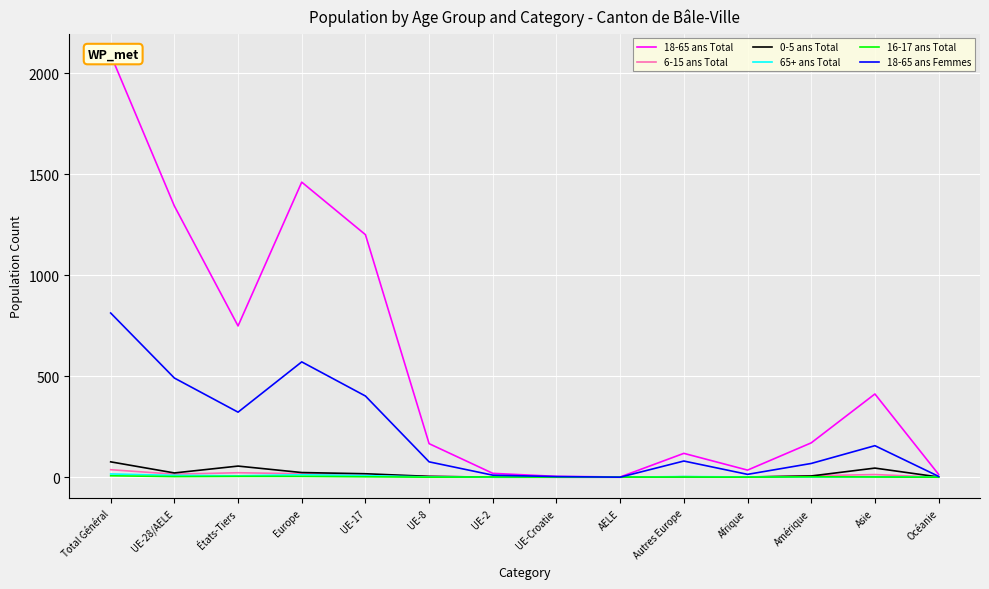

Reading left to right, list all the values displayed in this chart.

18-65 ans Total: 2092	1343	749	1461	1201	166	19	4	1	118	35	170	412	14
6-15 ans Total: 37	15	22	17	11	4	0	0	0	2	0	7	13	0
0-5 ans Total: 76	21	55	23	17	4	0	0	0	2	1	6	45	1
65+ ans Total: 16	9	7	12	8	1	0	0	0	3	1	1	2	0
16-17 ans Total: 7	3	4	4	2	0	1	0	0	1	0	2	1	0
18-65 ans Femmes: 813	491	322	571	402	76	10	3	0	80	14	68	156	4